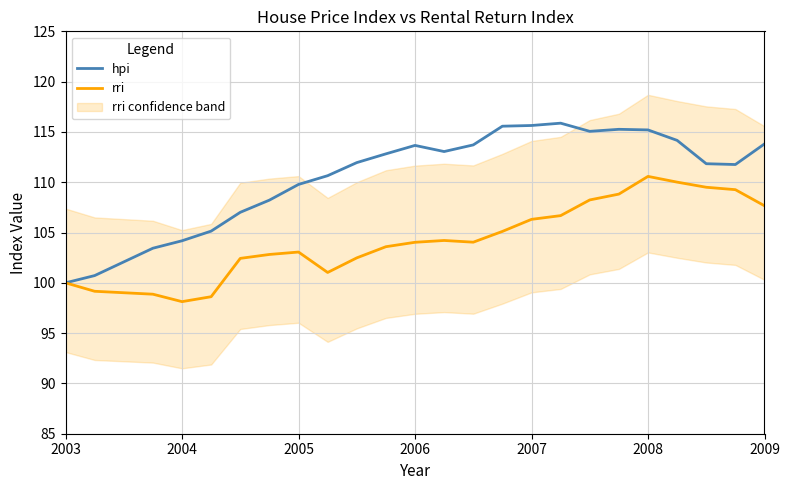

Is it true that rri equals 100.0 at 2003?

True